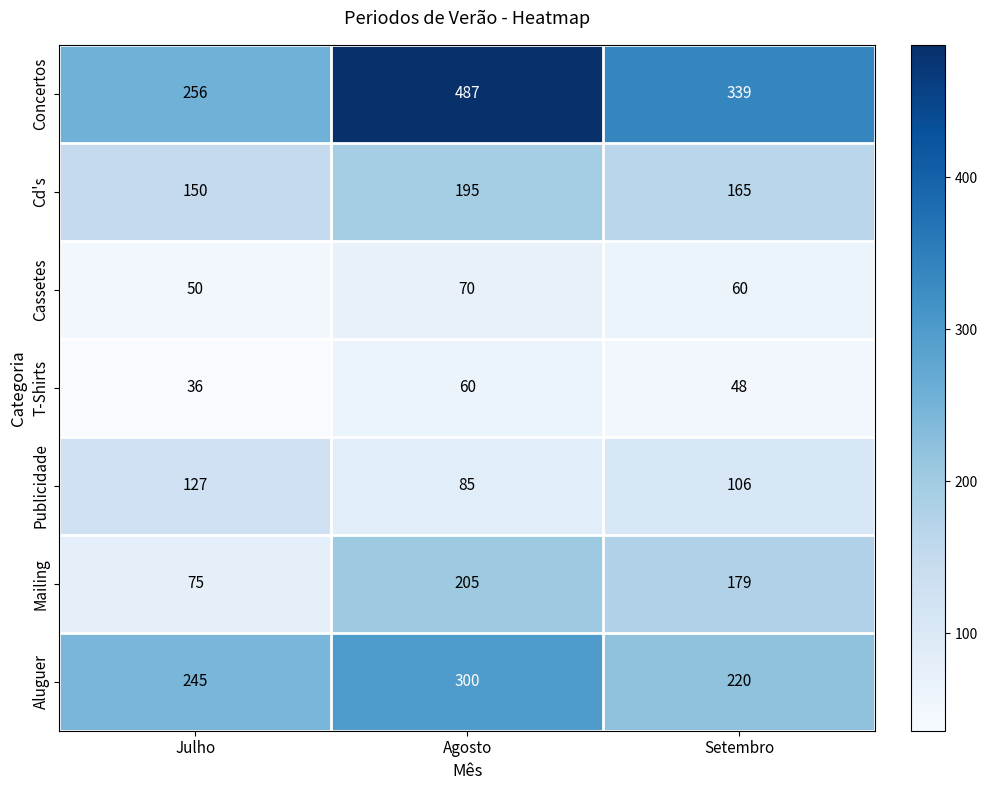

Rank the categories by Cd's value from lowest to highest.

Julho, Setembro, Agosto